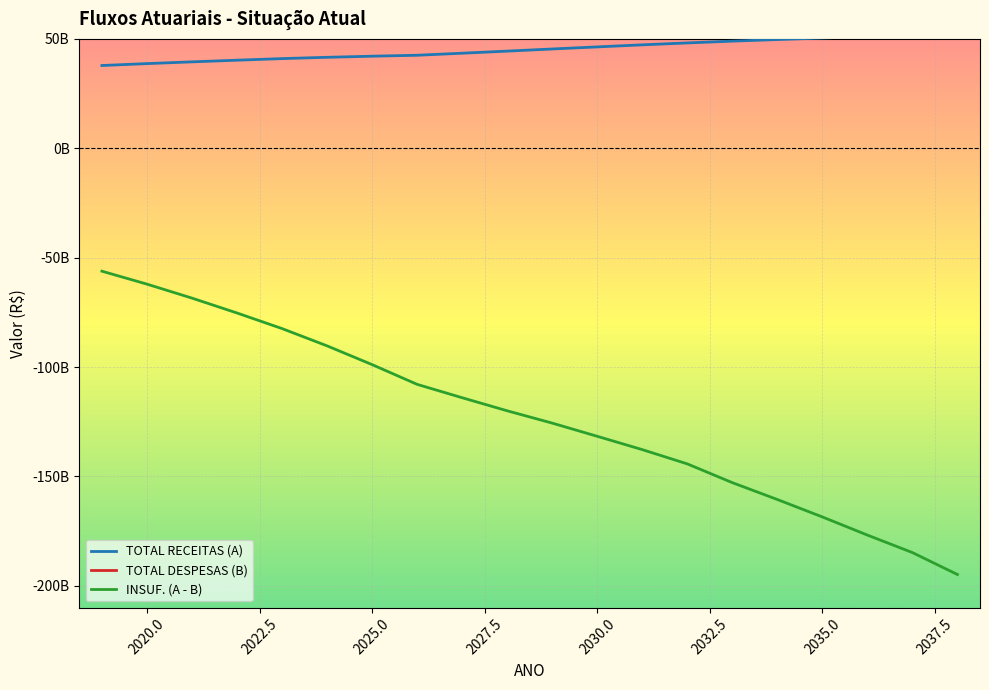

True or false: TOTAL DESPESAS (B) has more than 1 points higher than both neighbors.

False